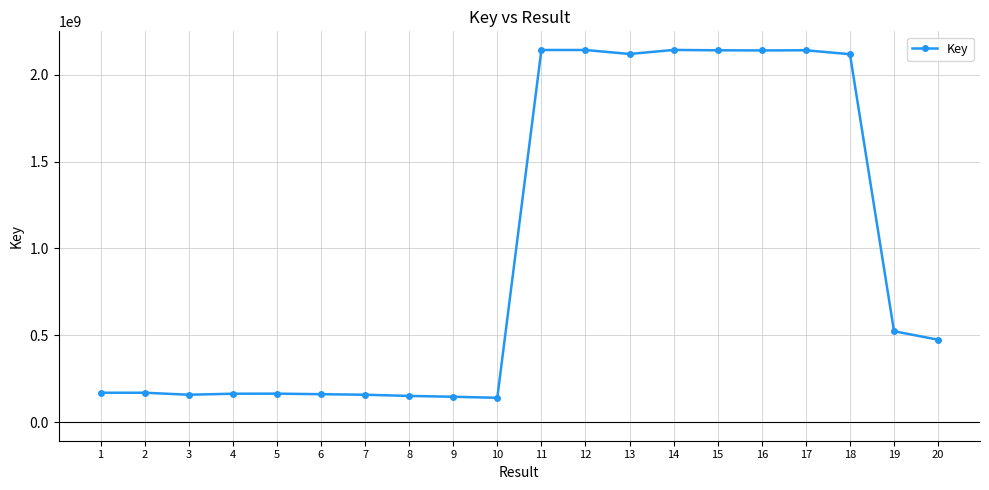

The value at 4 is 163494920. True or false?

True